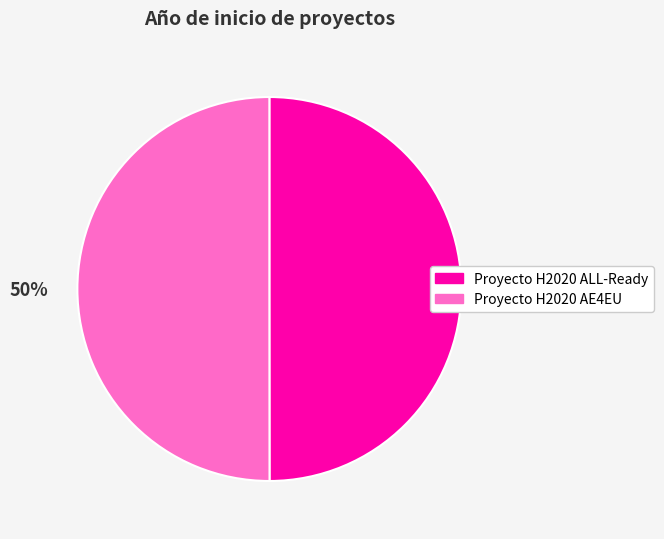

To the nearest percent, what percentage of the pie is Proyecto H2020 AE4EU?

50%